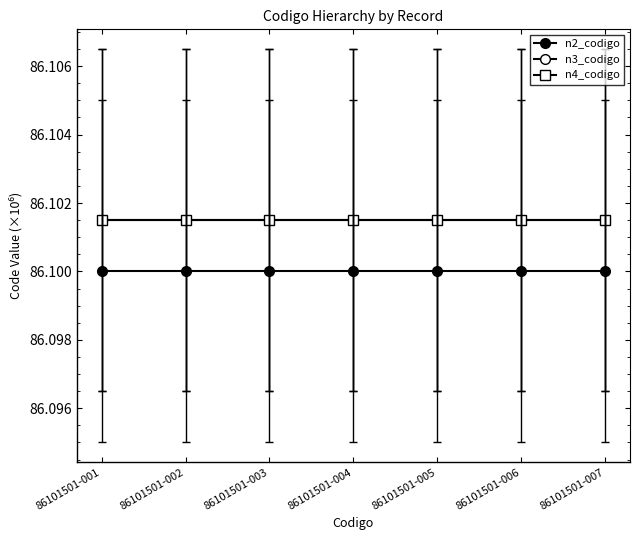

At which category is the sum across all series the highest?

86101501-001